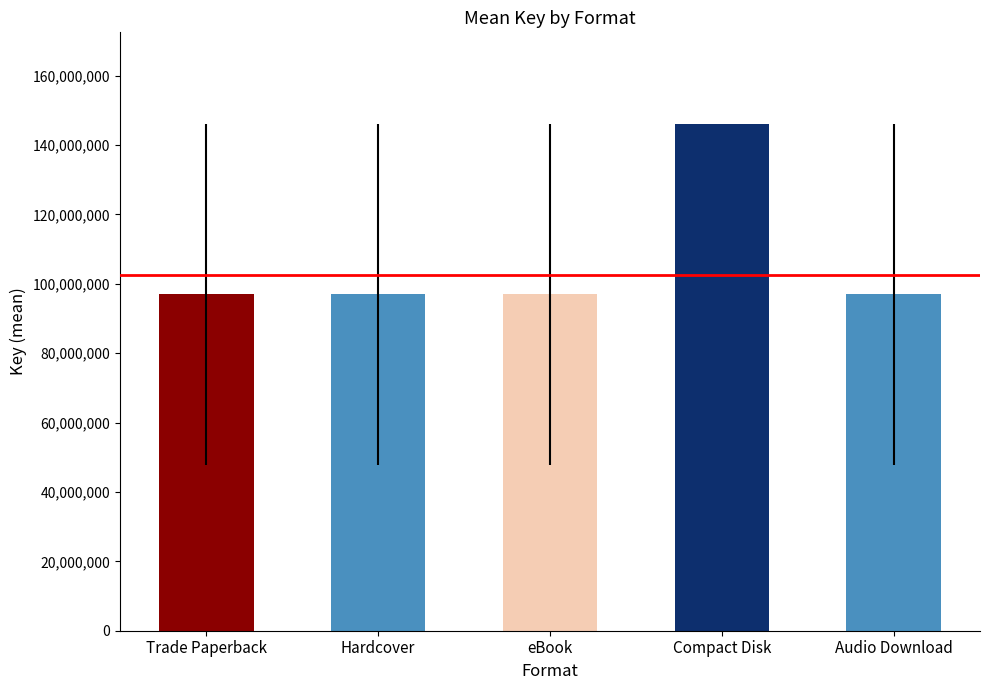

What is the average value?

102480592